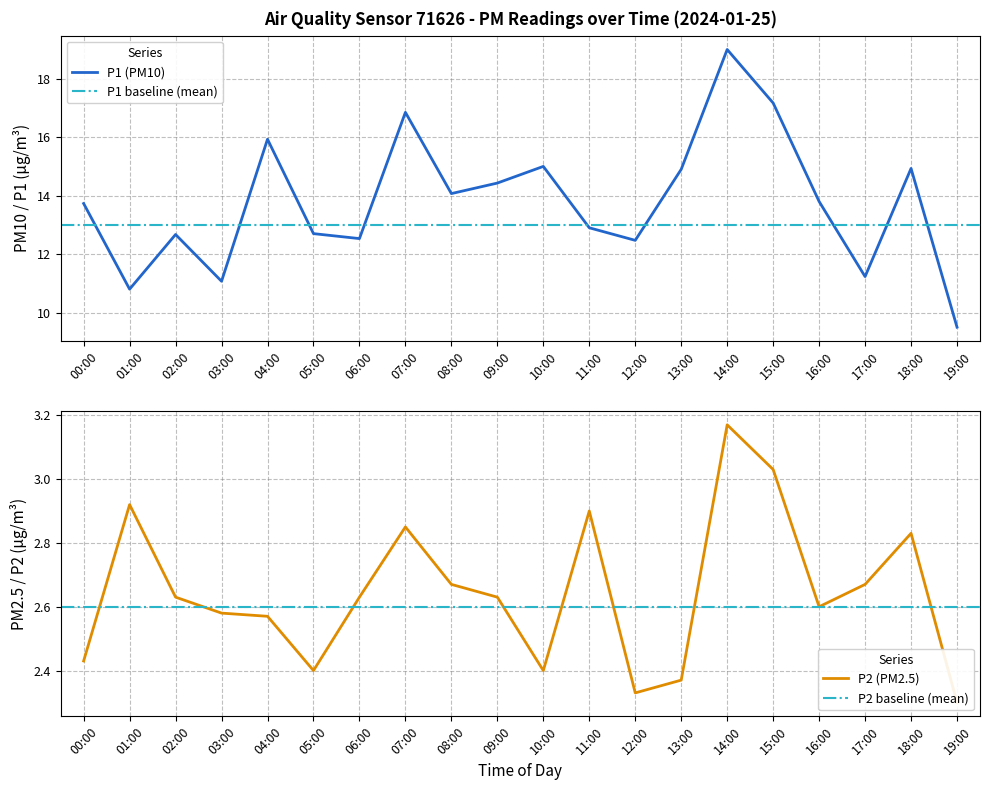

At which label does P2 reach its minimum?

19:00